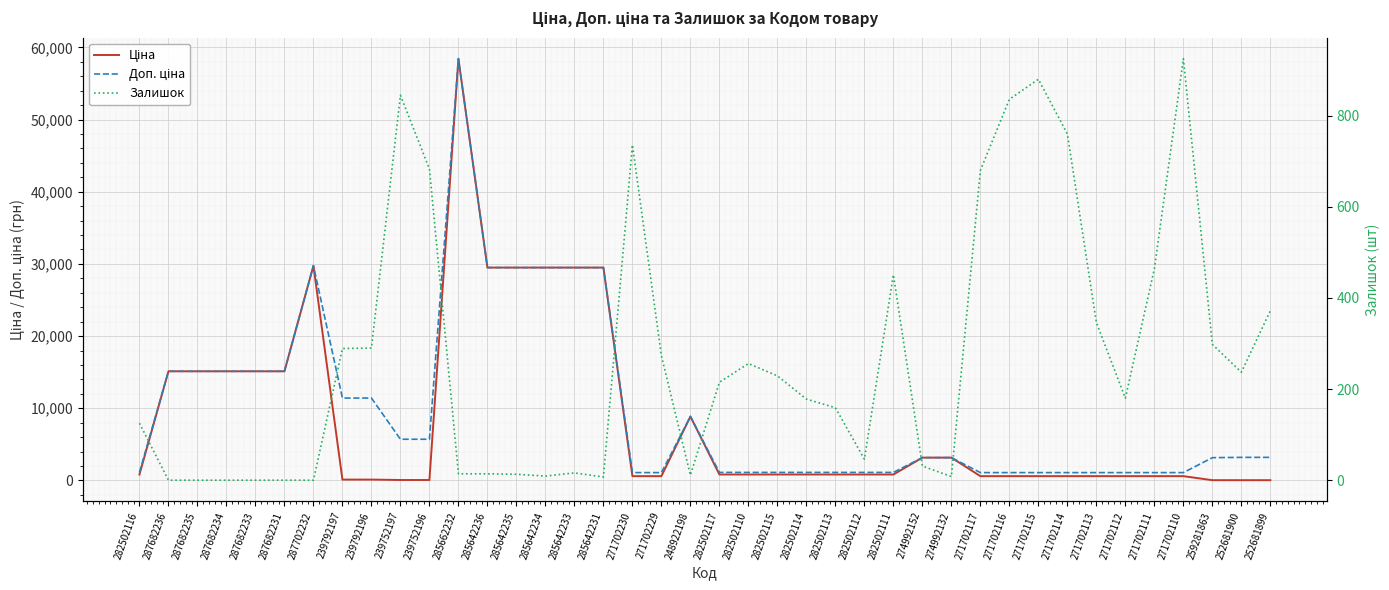

True or false: Доп. ціна and Залишок cross at least once.

False